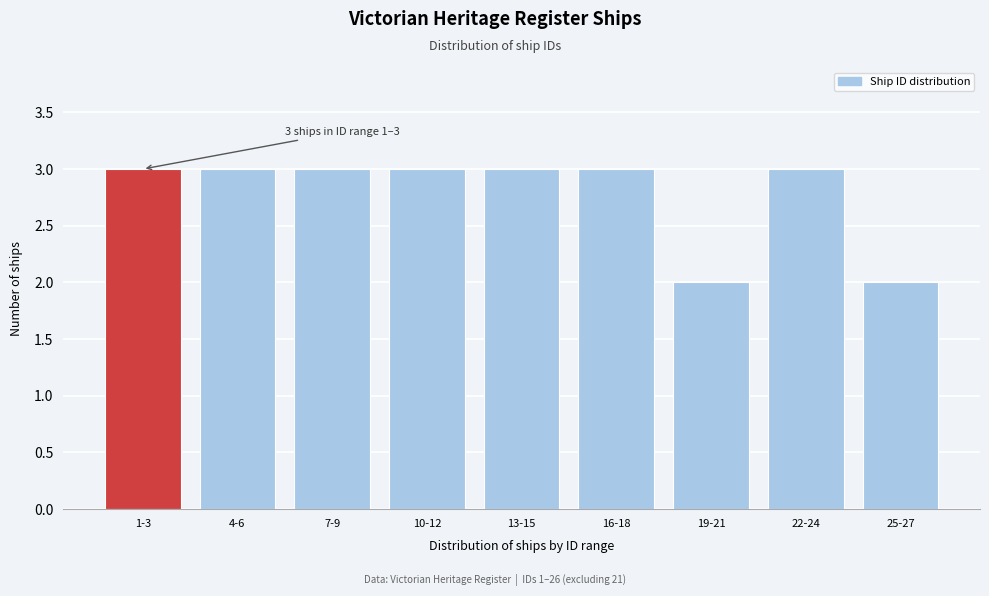

Reading right to left, transcribe all the data shown in this chart.

2	3	2	3	3	3	3	3	3